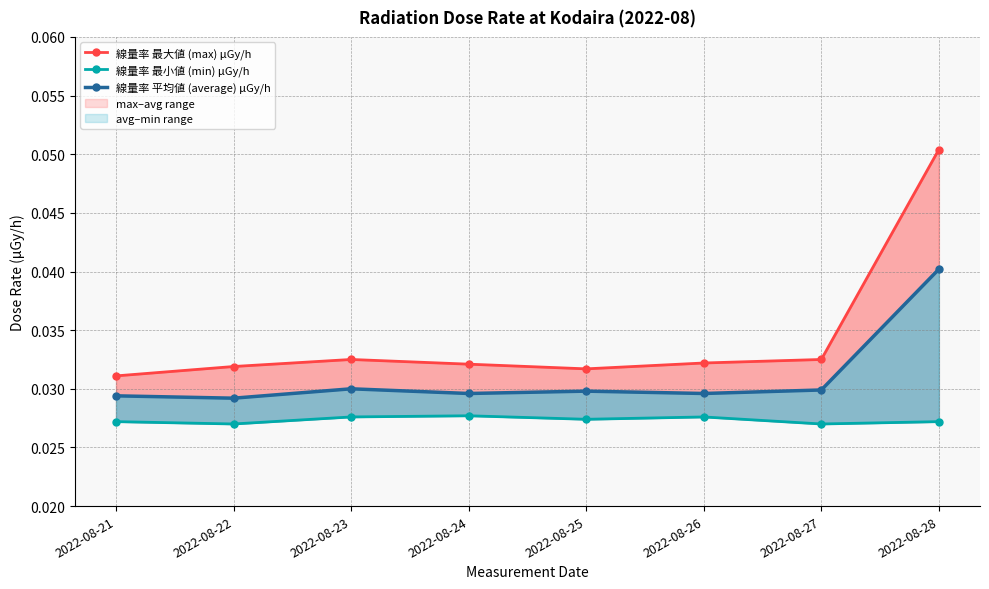

Rank the series by their average value, from lowest to highest.

線量率 最小値 (min) μGy/h, 線量率 平均値 (average) μGy/h, 線量率 最大値 (max) μGy/h